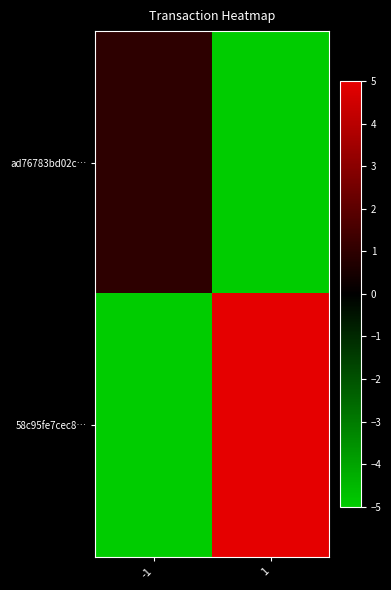

Which series has the largest total across all categories?

58c95fe7cec8…